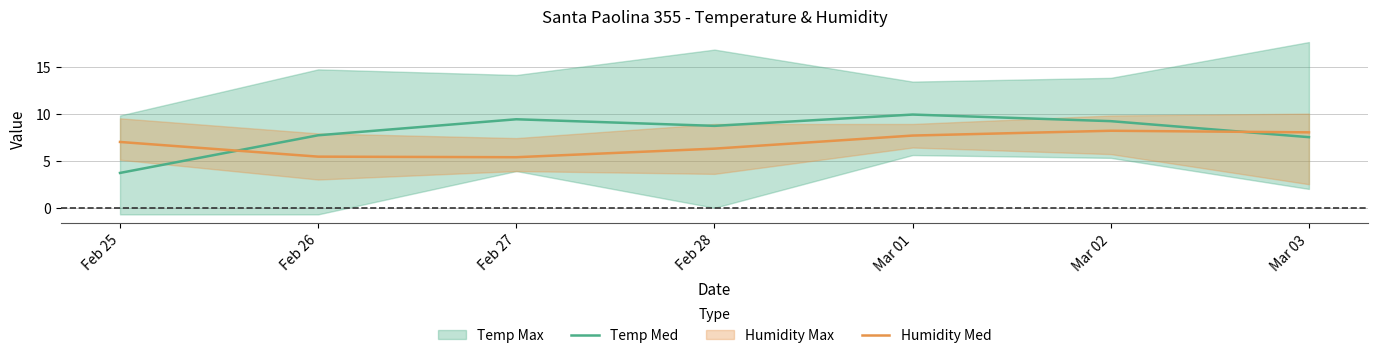

Between Feb 28 and Feb 26, which is larger?

Feb 28